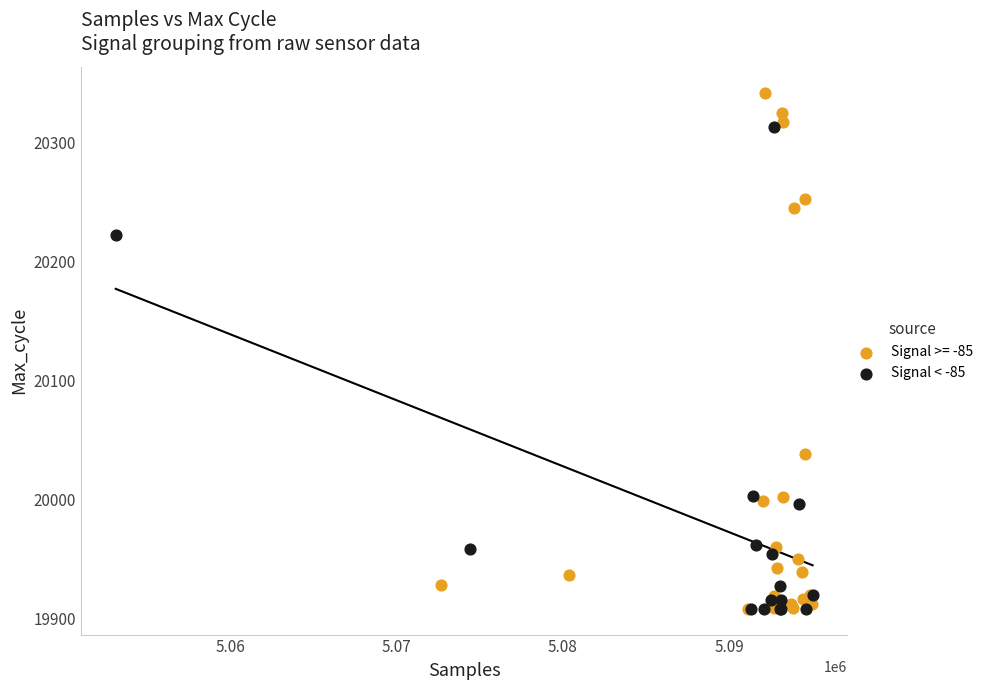

Which series has the largest Y range (max minus min)?

Signal >= -85